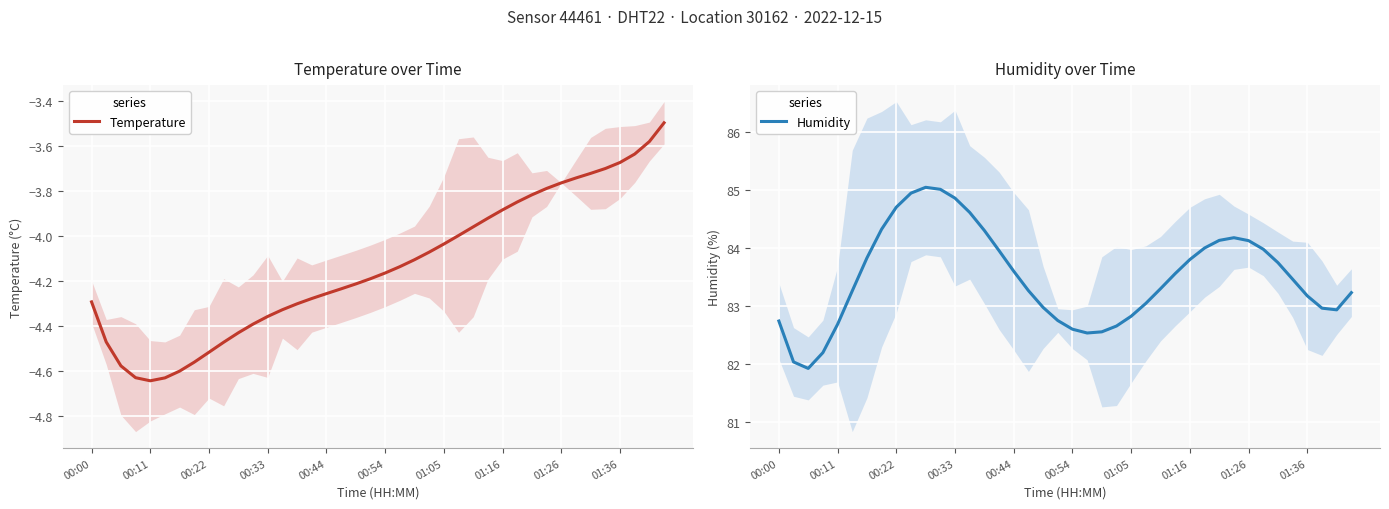

What is the highest value of the Temperature series?

-3.5